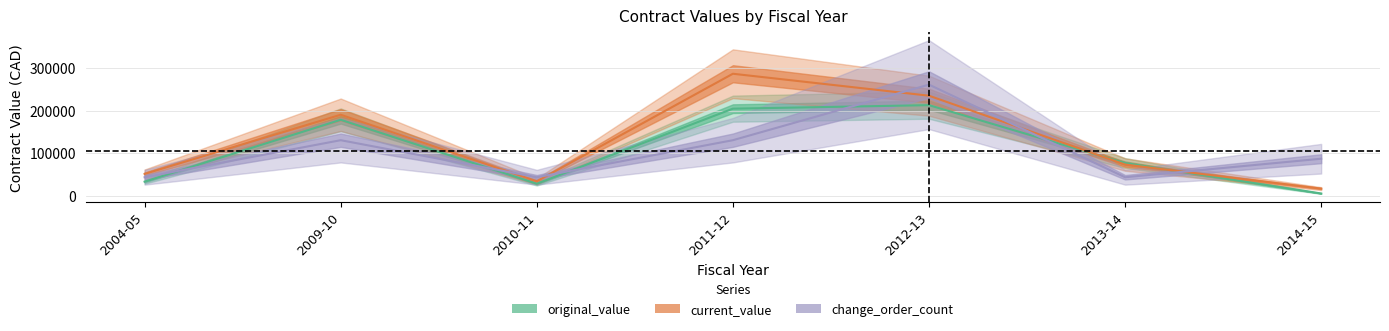

How many lines are shown in the chart?

3